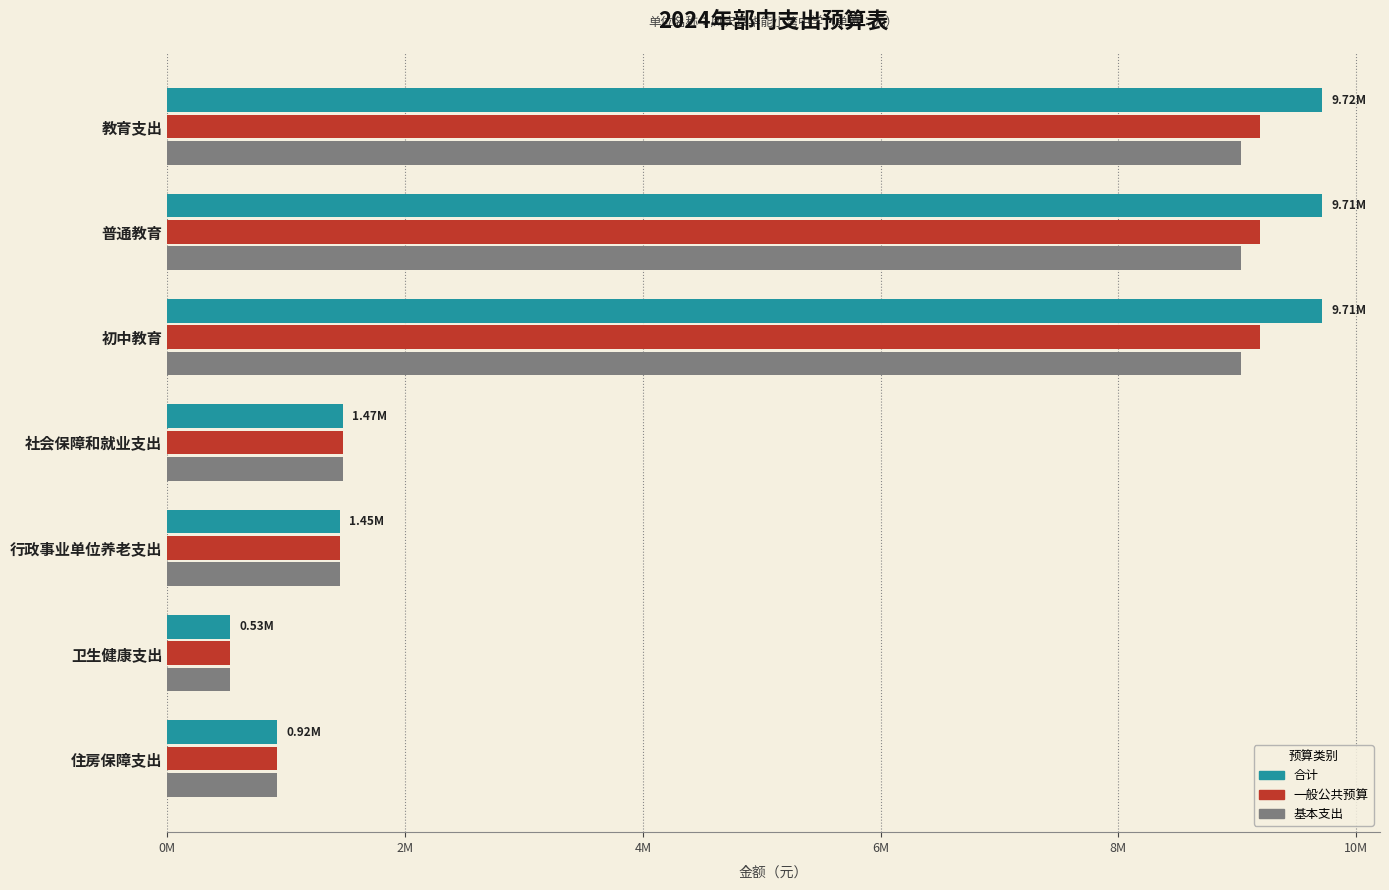

What are all the series names shown in the legend?

合计, 一般公共预算, 基本支出